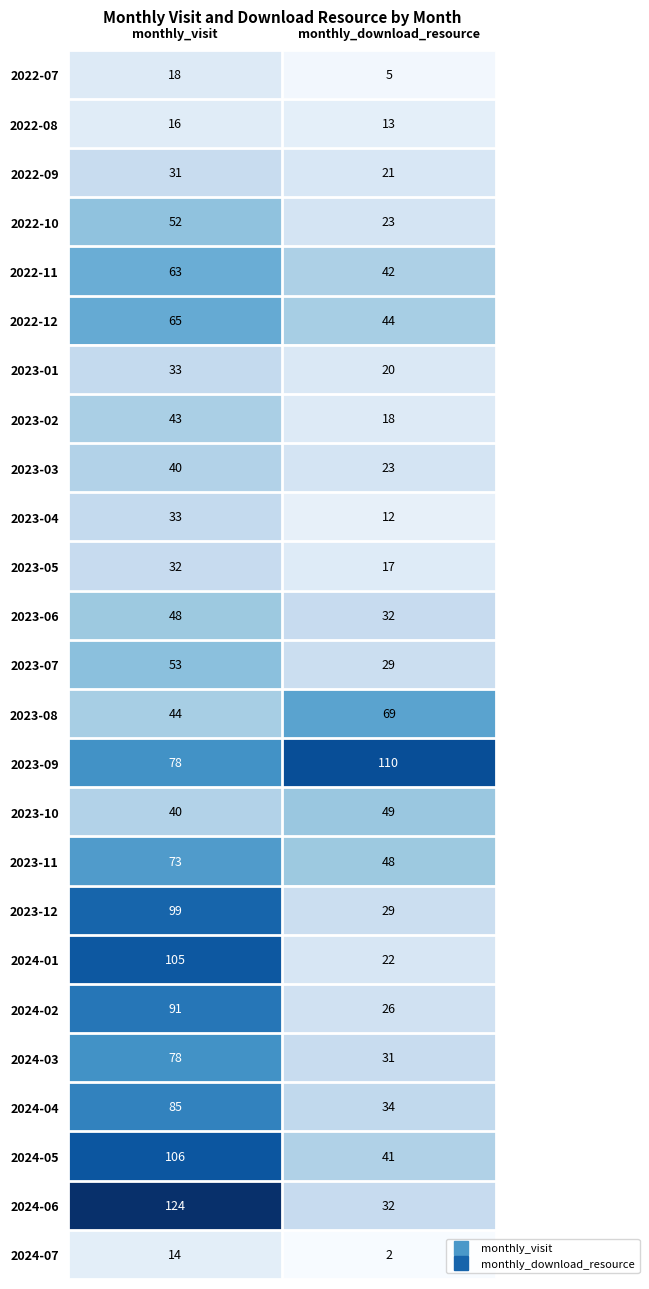

At which category is the sum across all series the highest?

monthly_visit